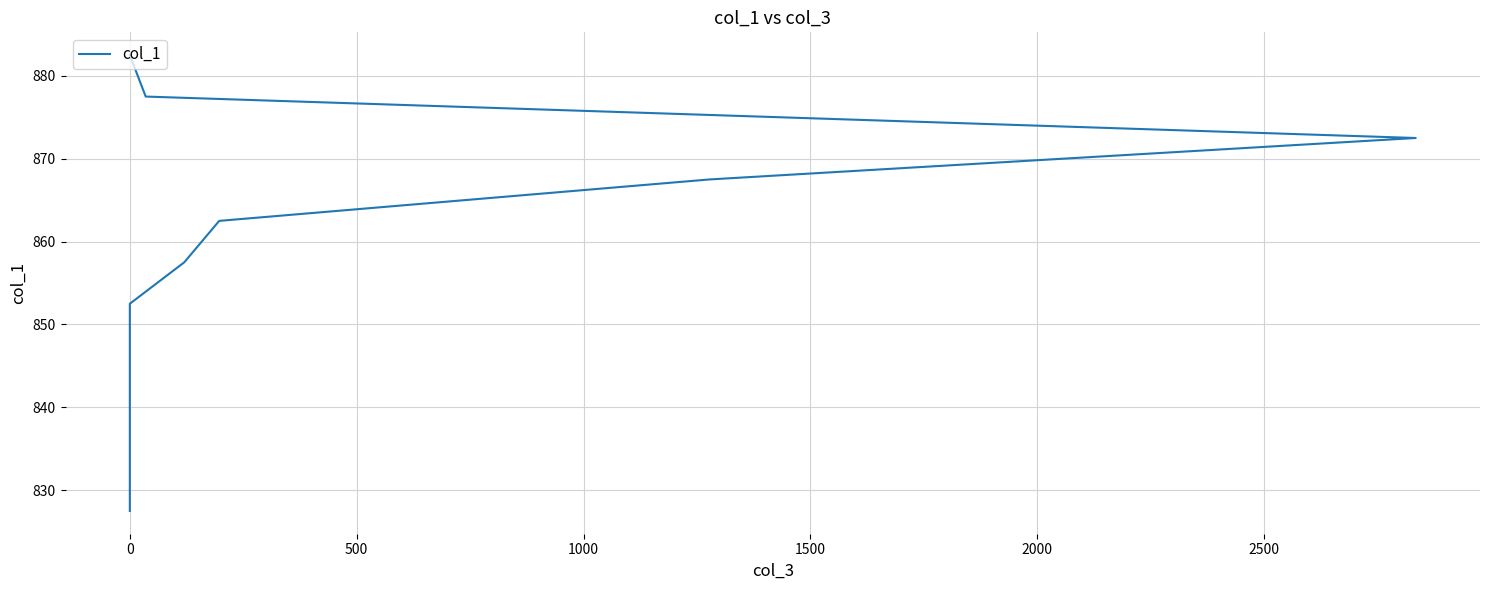

What is the sum of the values at 1000 and 500?

1680.0